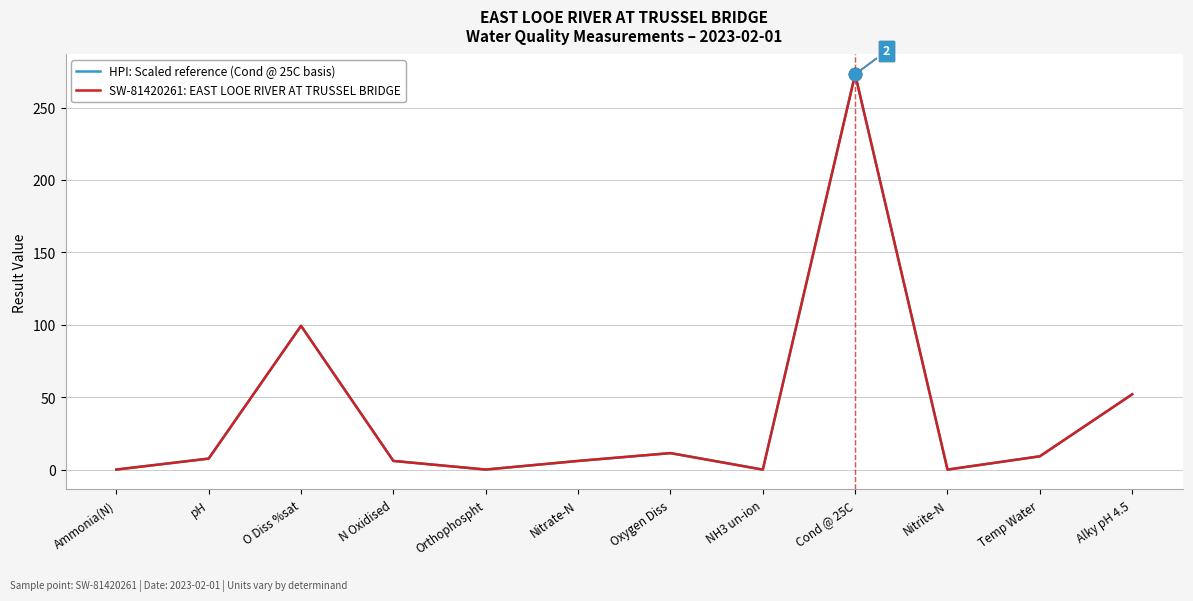

Reading right to left, extract all data points from this chart.

HPI: Scaled reference (Cond @ 25C basis): Alky pH 4.5=52.0	Temp Water=9.2	Nitrite-N=0.0	Cond @ 25C=273.0	NH3 un-ion=0.0	Oxygen Diss=11.4	Nitrate-N=6.0	Orthophospht=0.0	N Oxidised=6.0	O Diss %sat=99.3	pH=7.6	Ammonia(N)=0.0
SW-81420261: EAST LOOE RIVER AT TRUSSEL BRIDGE: Alky pH 4.5=52.0	Temp Water=9.2	Nitrite-N=0.0	Cond @ 25C=273.0	NH3 un-ion=0.0	Oxygen Diss=11.4	Nitrate-N=6.0	Orthophospht=0.0	N Oxidised=6.0	O Diss %sat=99.3	pH=7.6	Ammonia(N)=0.0